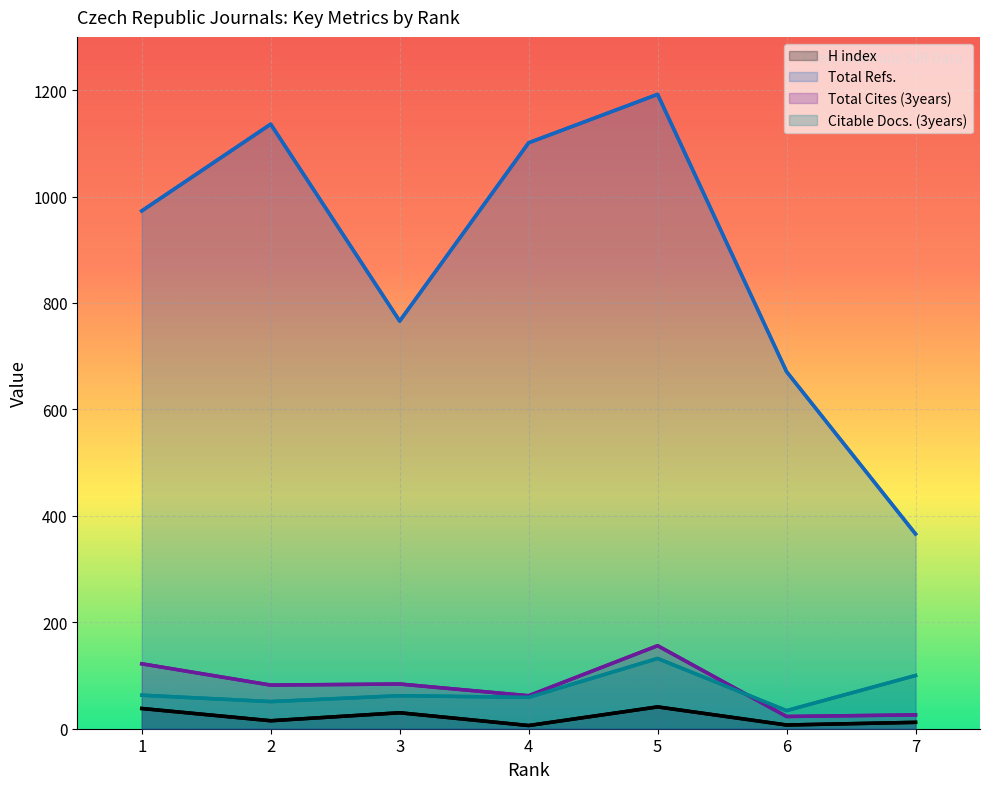

True or false: H index and Total Refs. intersect in this chart.

False